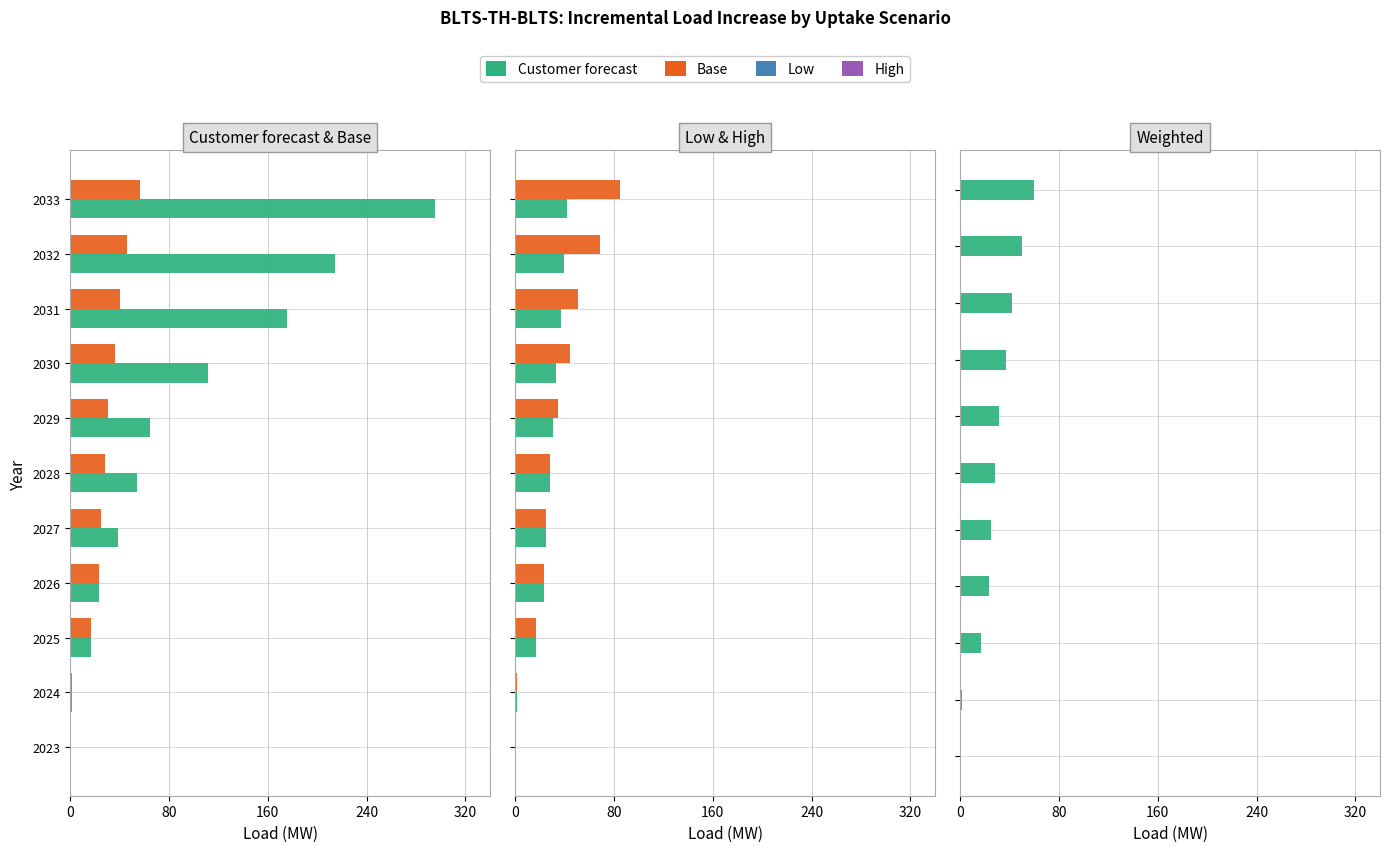

Which series has the widest spread of values?

Customer forecast